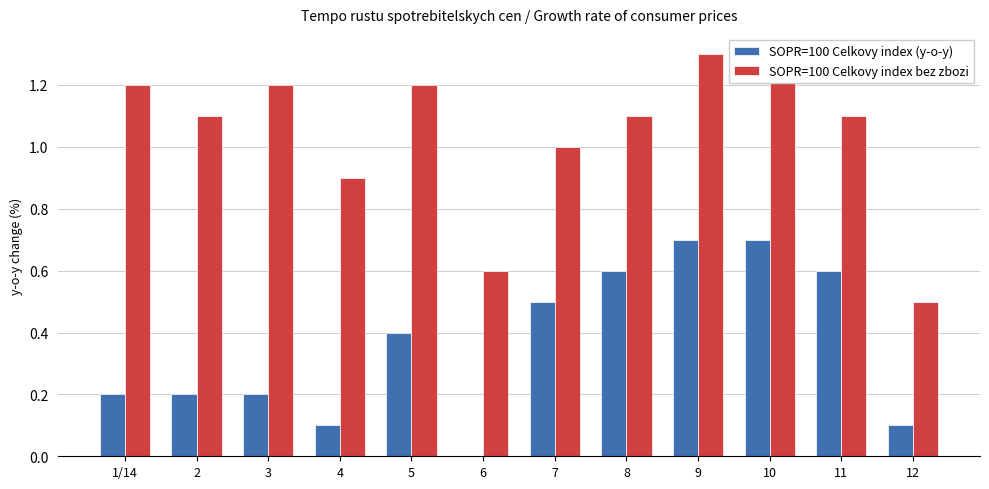

The value of SOPR=100 Celkovy index bez zbozi at 4 is 0.5. True or false?

False